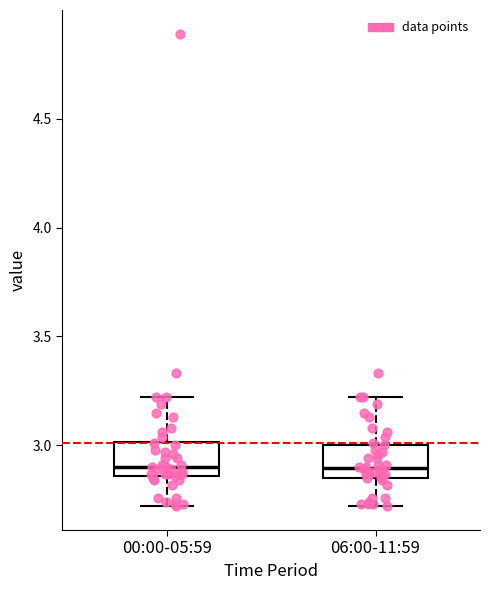

Where does the lower whisker of the box for 00:00-05:59 end on the y-axis? The values are not printed on the chart, so give them approximately, as read against the axis.

2.70